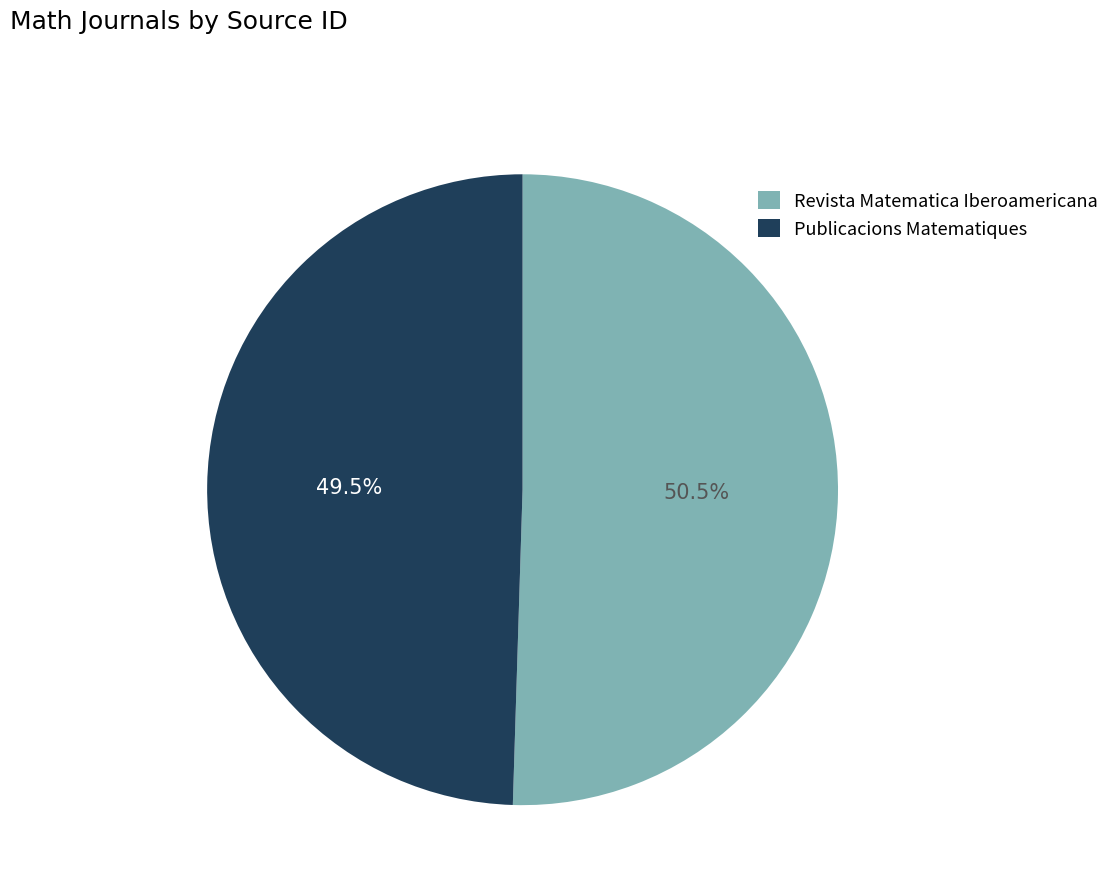

How many slices are in this pie chart?

2